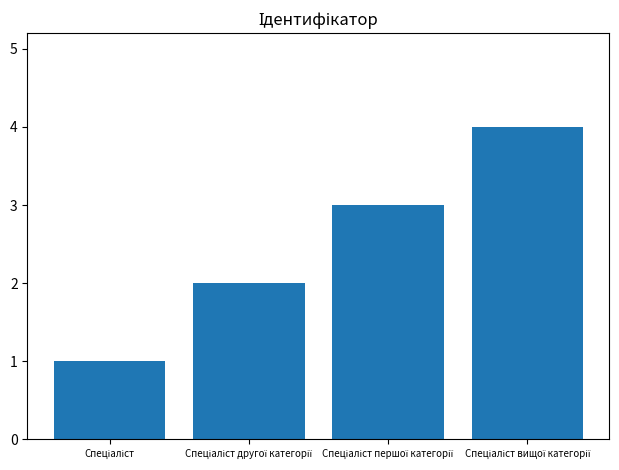

How many bars are there in total?

4